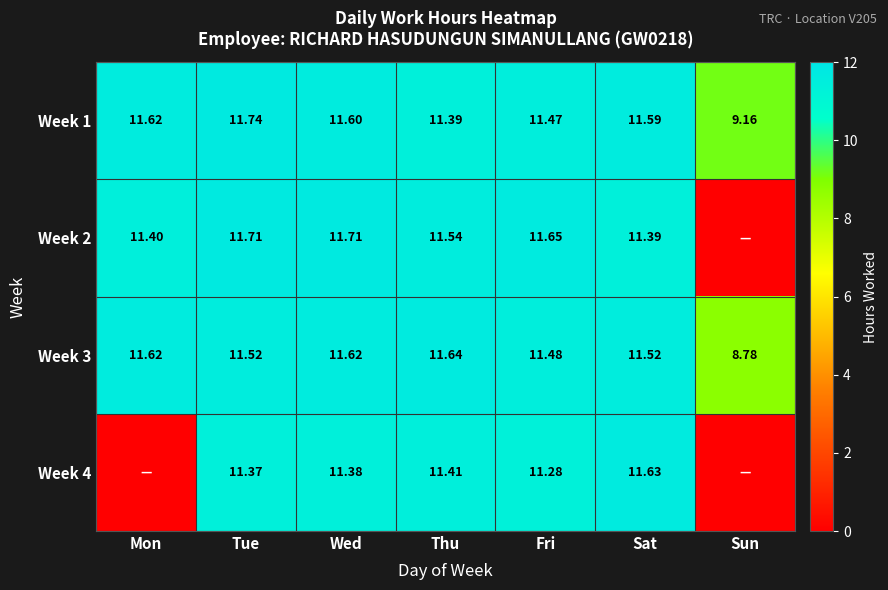

Is the value of Week 4 at Sat greater than the value of Week 3 at Thu?

No